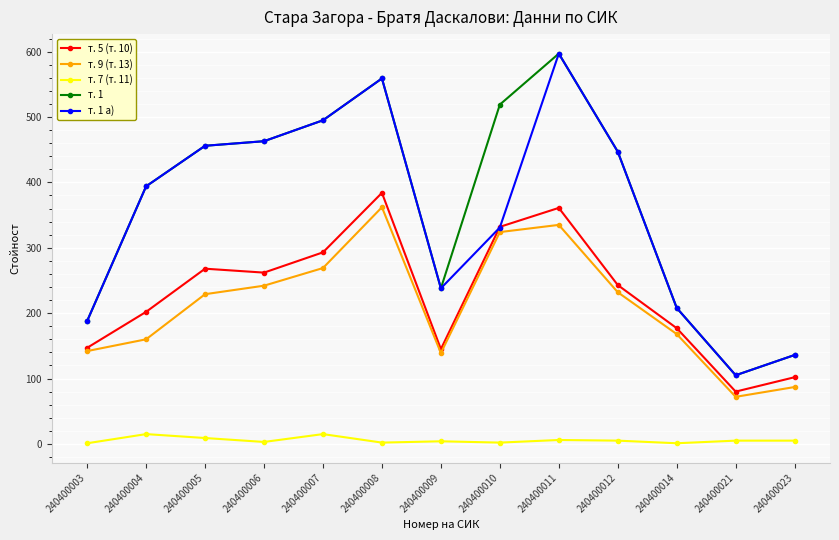

How many interior local valleys does the т. 1 series have?

2